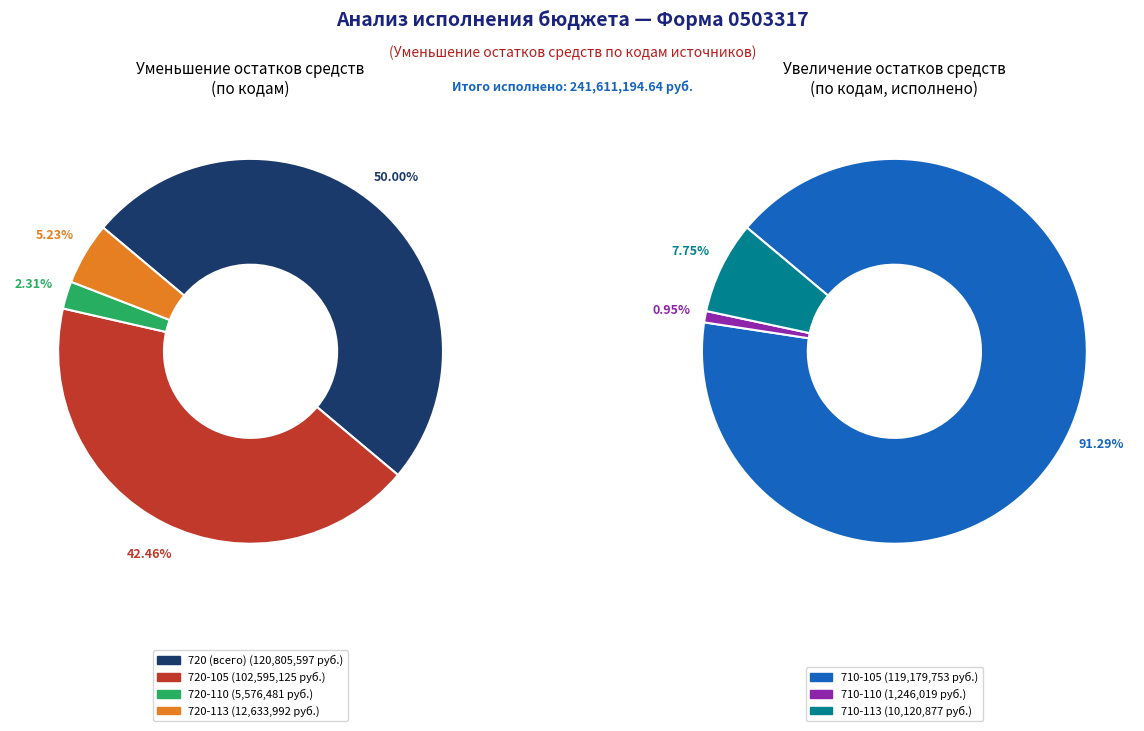

Do Уменьшение прочих остатков денежных средств 0105020113 and Уменьшение прочих остатков денежных средств 0105020105 together represent more than half of the pie?

No